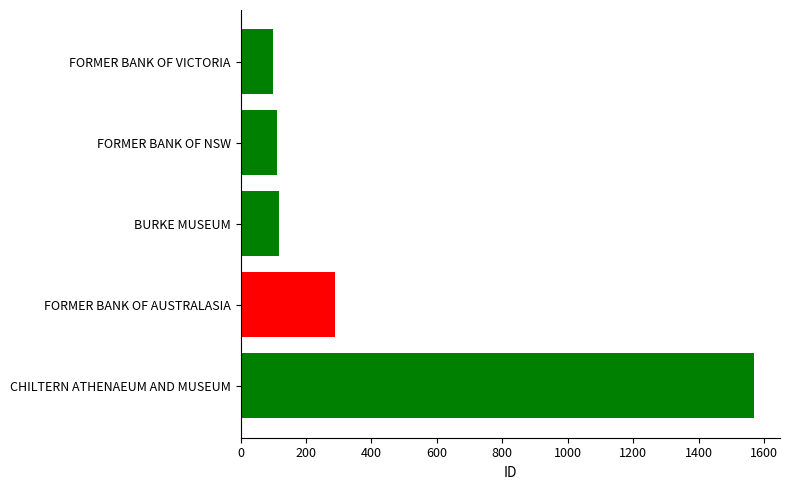

What is the greatest value displayed?

1570